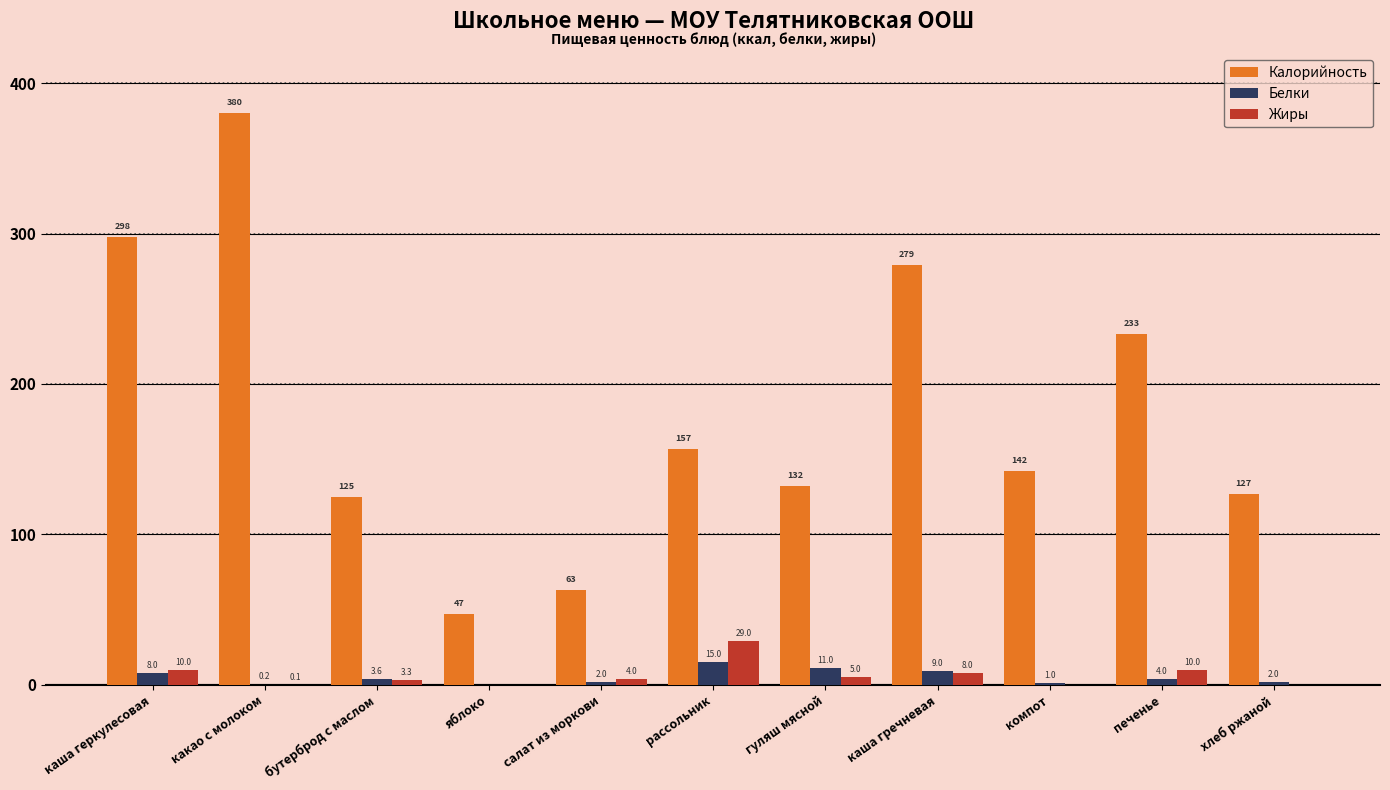

Which series has the largest total across all categories?

Калорийность